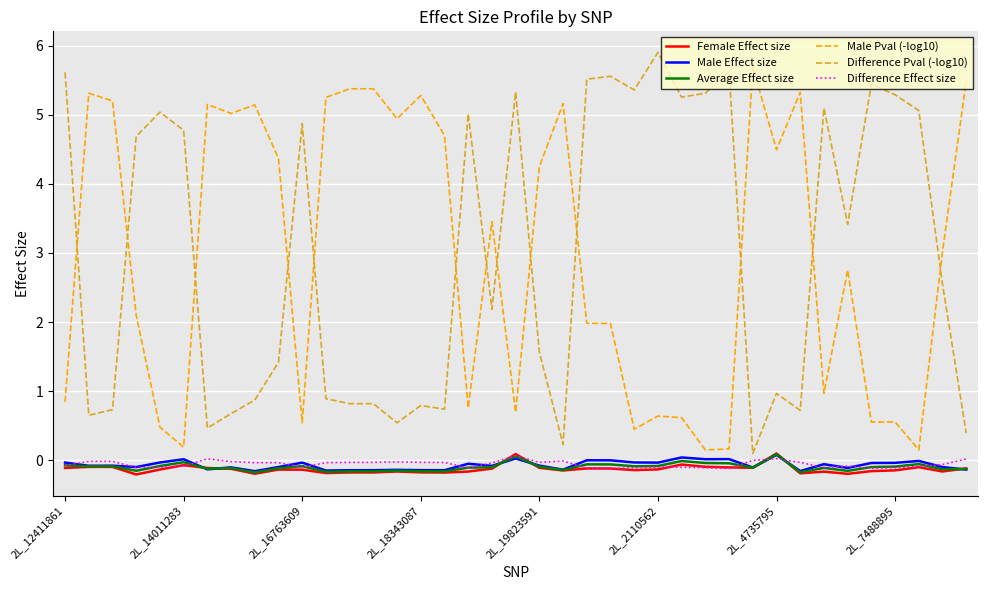

What is the greatest value displayed?

5.9